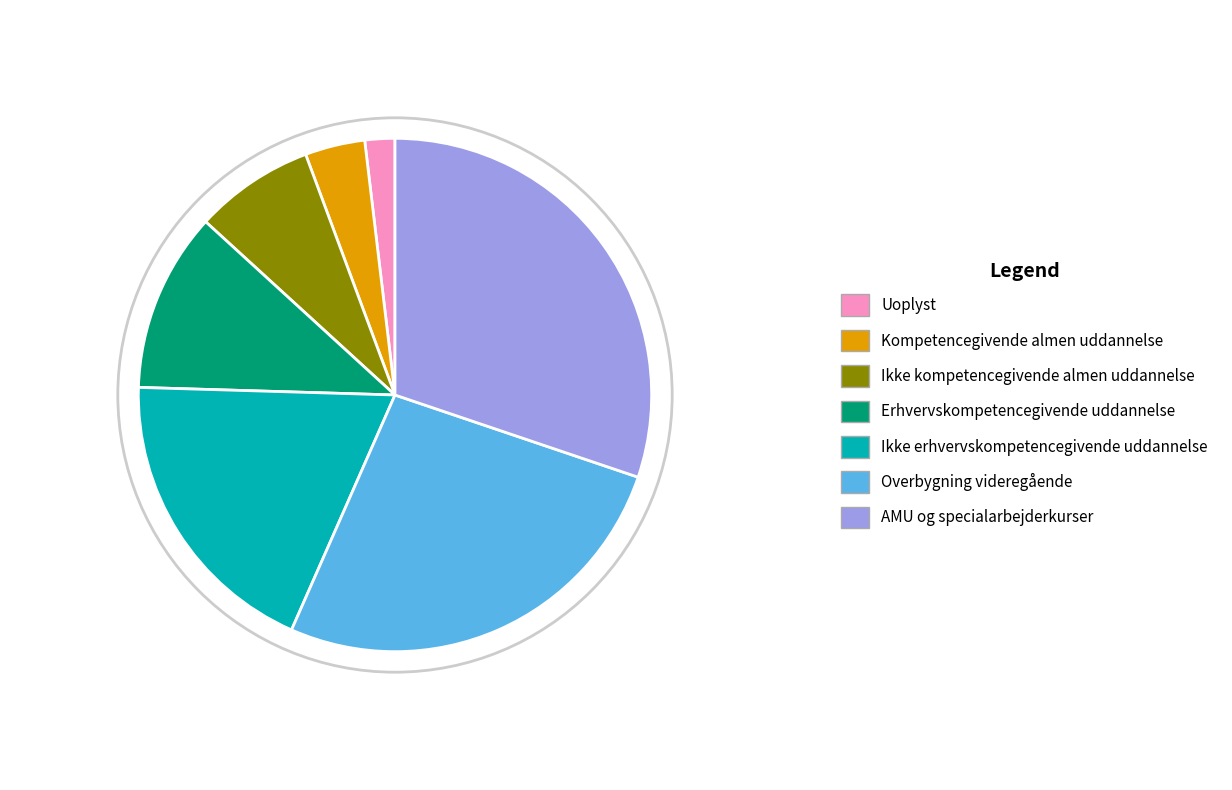

Rank the categories by value from lowest to highest.

Uoplyst, Kompetencegivende almen uddannelse, Ikke kompetencegivende almen uddannelse, Erhvervskompetencegivende uddannelse, Ikke erhvervskompetencegivende uddannelse, Overbygning videregående, AMU og specialarbejderkurser